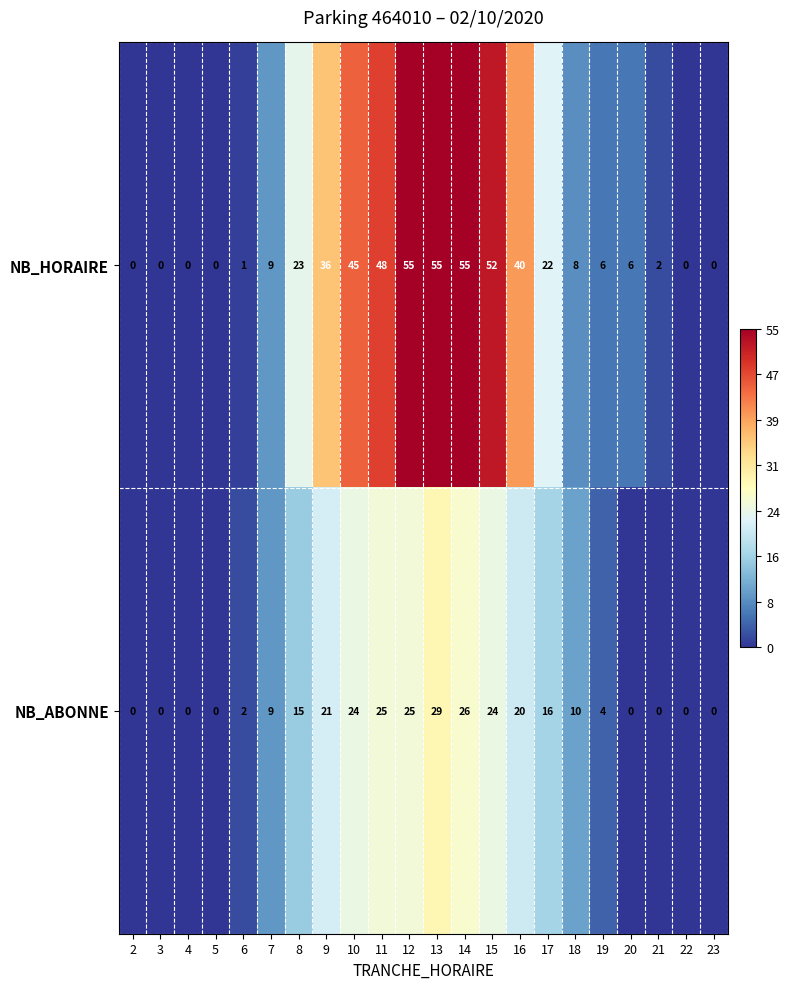

List the series in order of their overall mean, lowest first.

NB_ABONNE, NB_HORAIRE